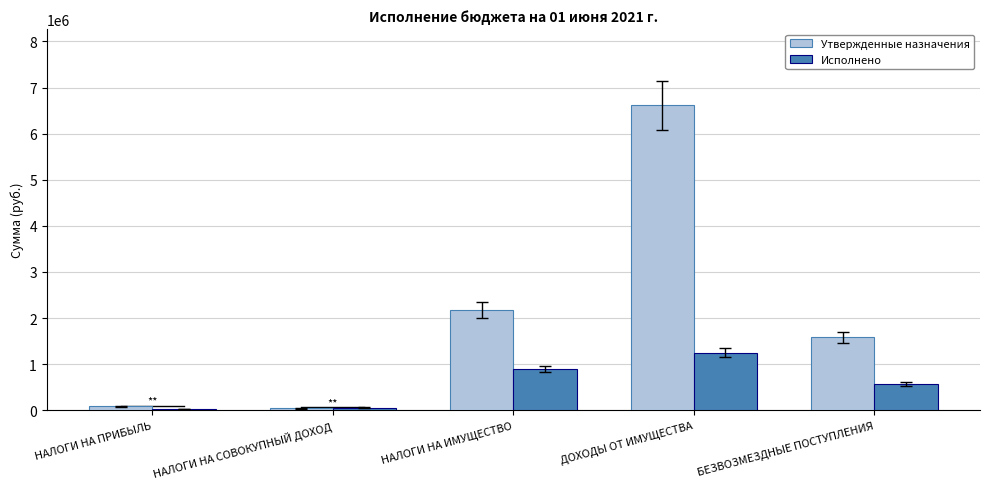

What is the sum of all Утвержденные назначения values?

10486327.0